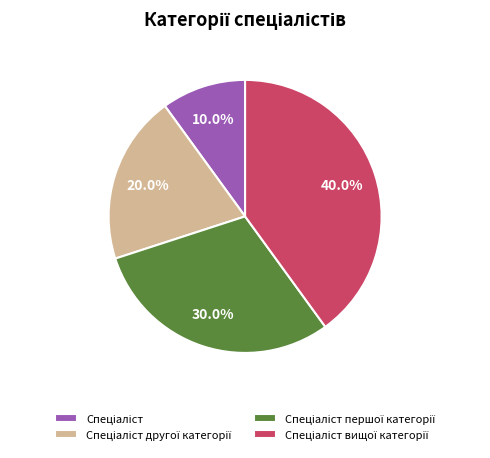

Is there any slice that represents more than half of the pie?

No